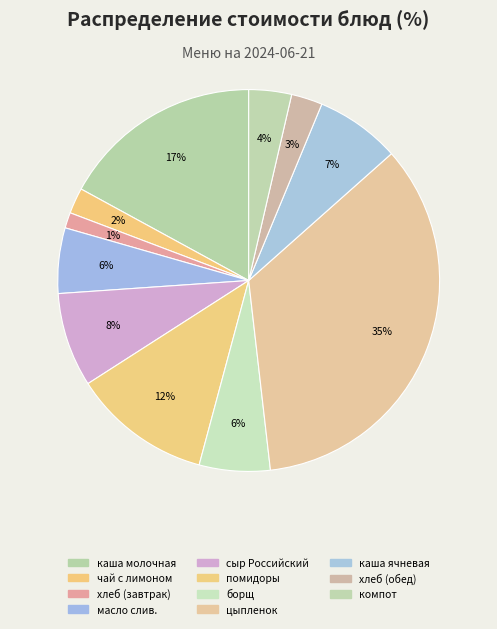

How many slices are in this pie chart?

11